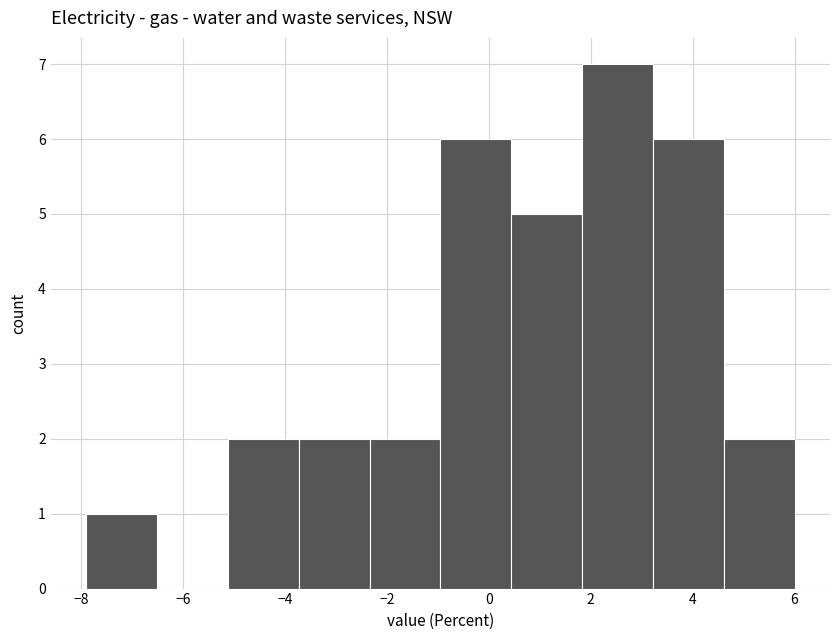

Reading left to right, list every bar in this chart as the range it spans on the x-axis followed by its height. Neither the bar edges nor the heights are printed on the chart, so give them approximately, as read against the axes.

-7.8 to -6.6: 1
-6.6 to -5.2: 0
-5.2 to -3.8: 2
-3.8 to -2.4: 2
-2.4 to -1.0: 2
-1.0 to 0.4: 6
0.4 to 1.8: 5
1.8 to 3.2: 7
3.2 to 4.6: 6
4.6 to 6.0: 2